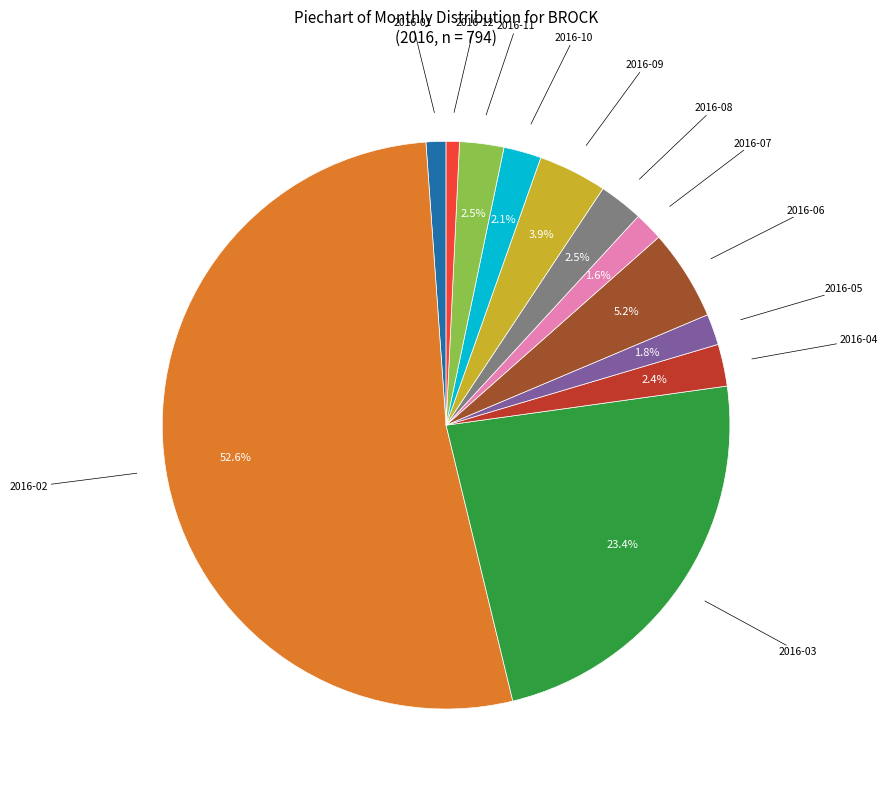

Is there any slice that represents more than half of the pie?

Yes